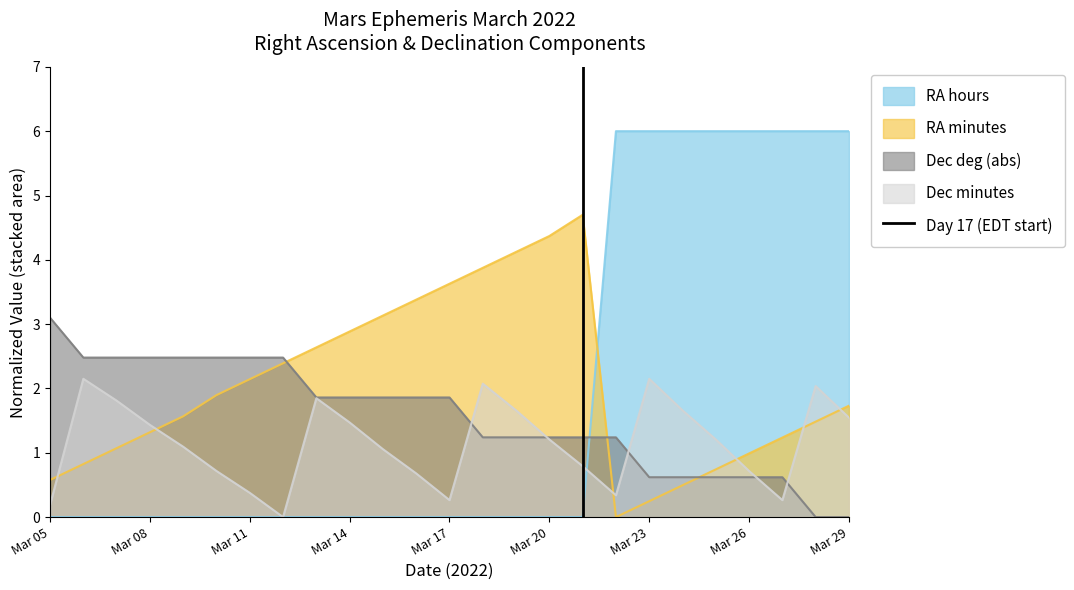

What is the maximum value for Dec deg (abs)?

3.1